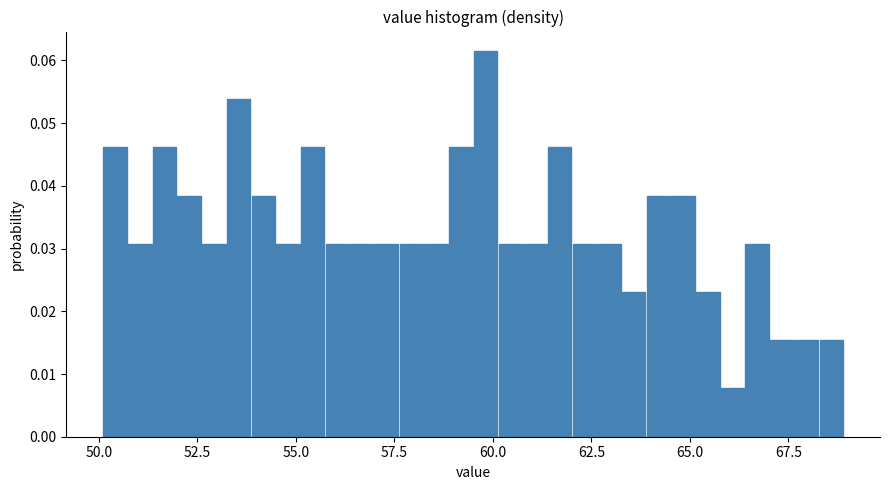

Around what value on the x-axis is the tallest bar? Give the approximate position of its centre, as read against the axis.

60.0